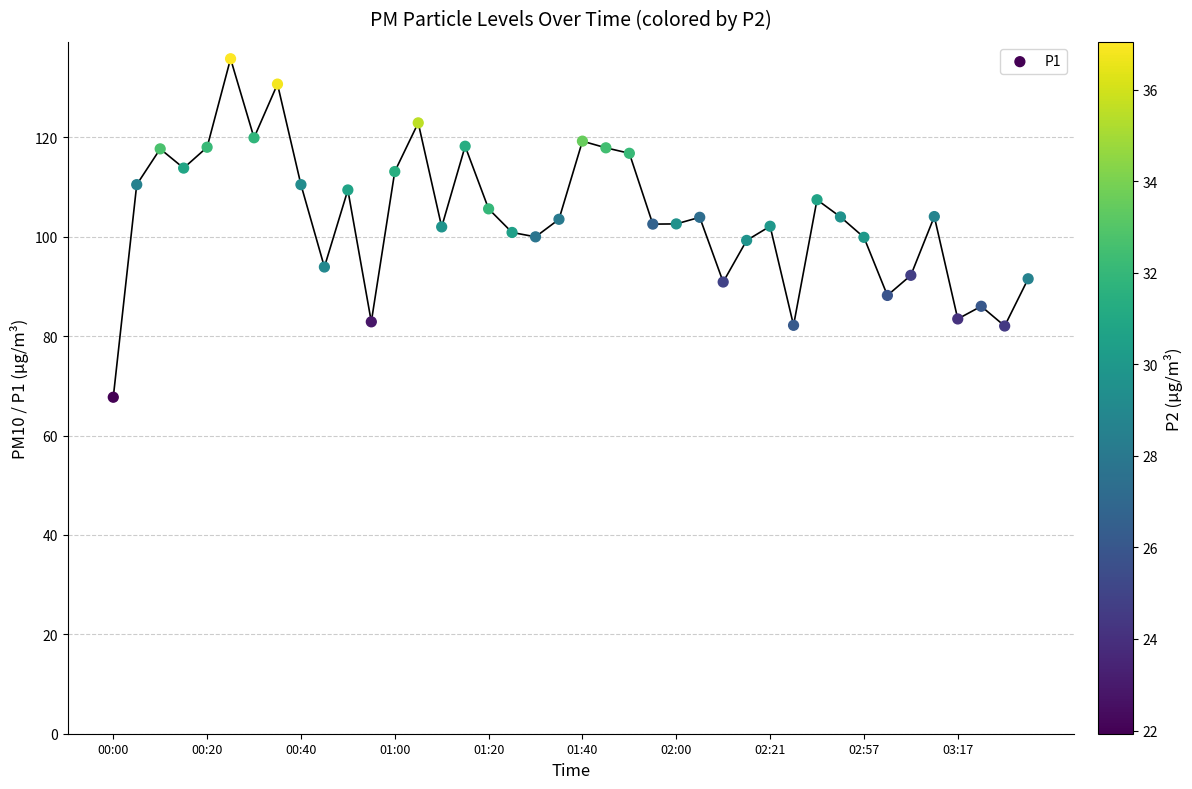

What is the range of Y values (max minus min)?

68.1